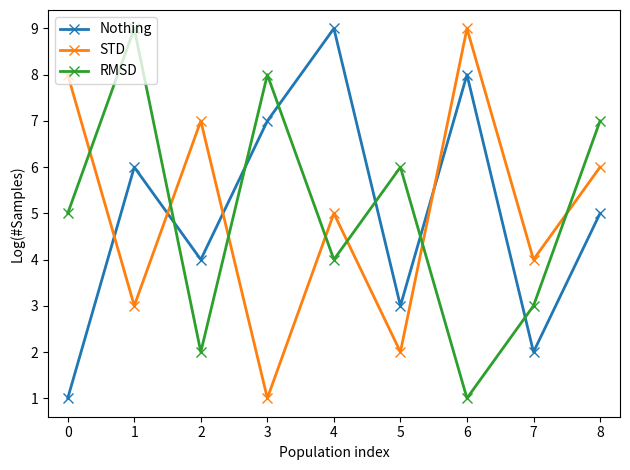

True or false: Nothing and STD intersect in this chart.

True